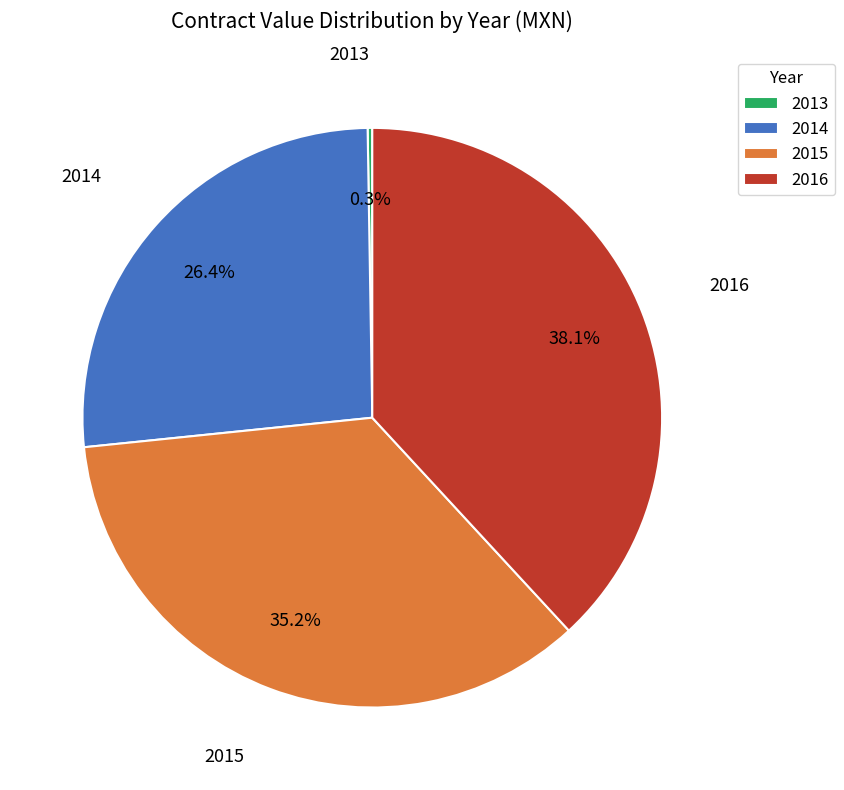

What is the largest slice in the pie chart?

2016